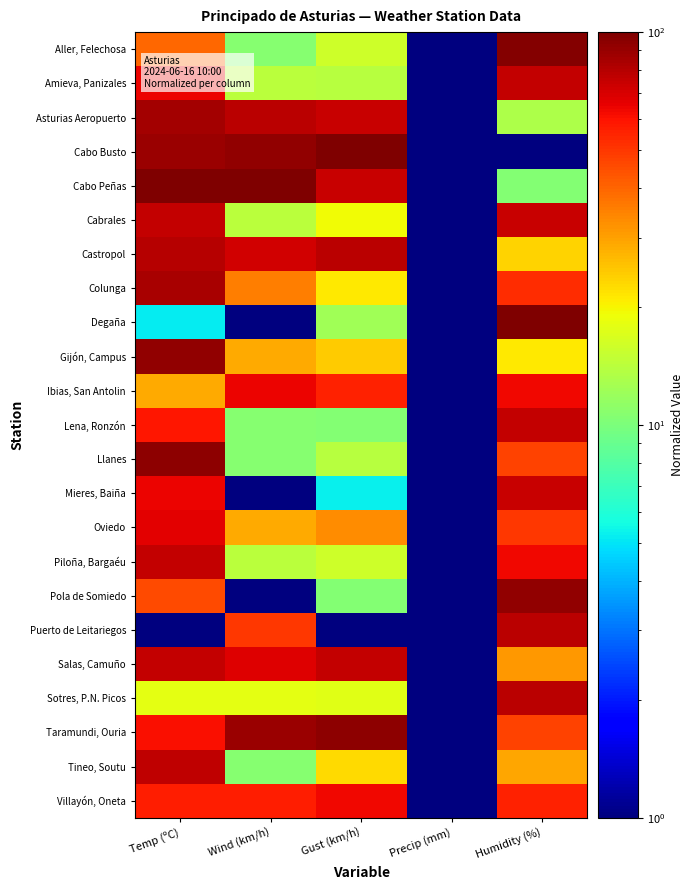

Count the number of data series in this chart.

23